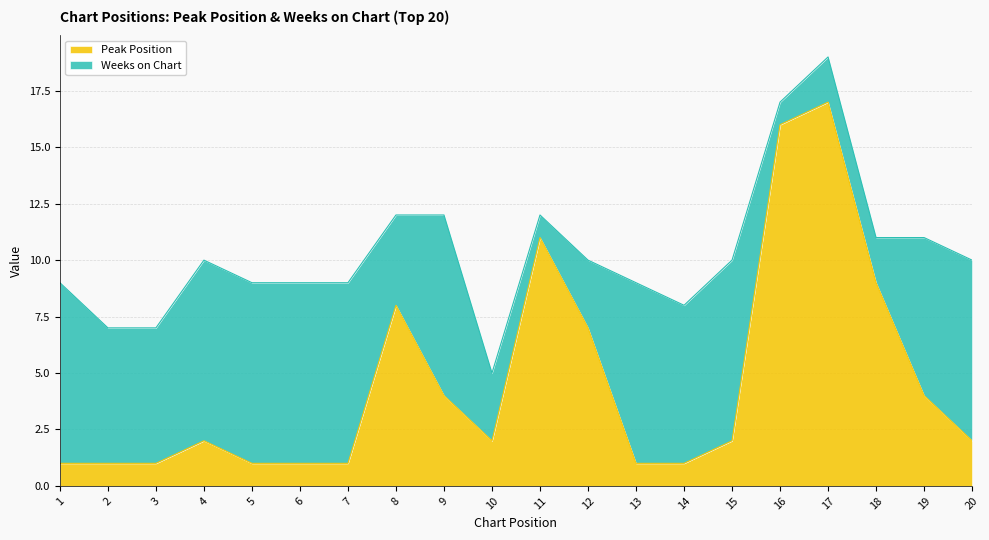

Reading left to right, list all the values displayed in this chart.

1	1	1	2	1	1	1	8	4	2	11	7	1	1	2	16	17	9	4	2